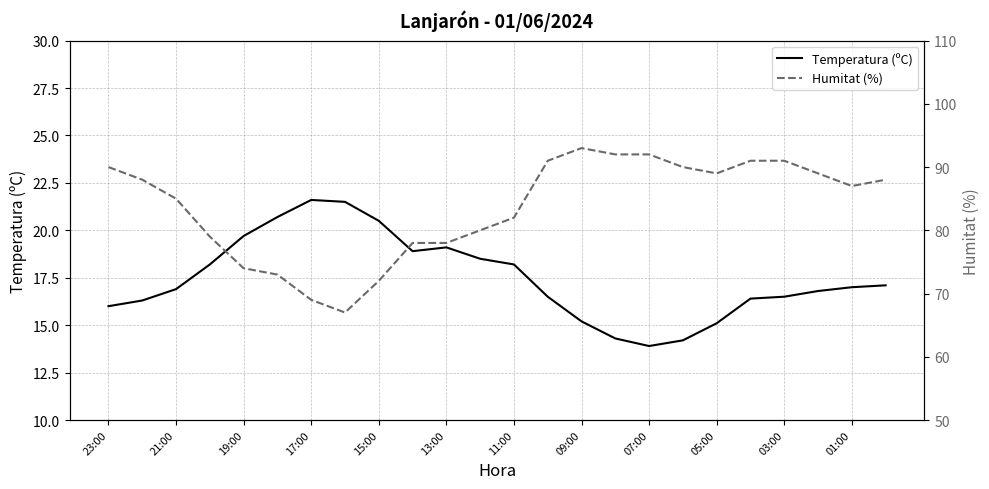

Which series has the widest spread of values?

Humitat (%)